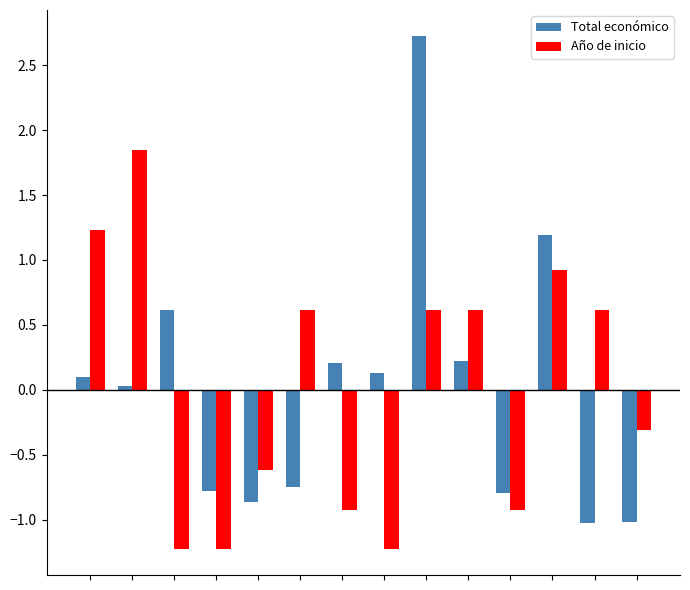

What is the maximum value shown in the chart?

2.7